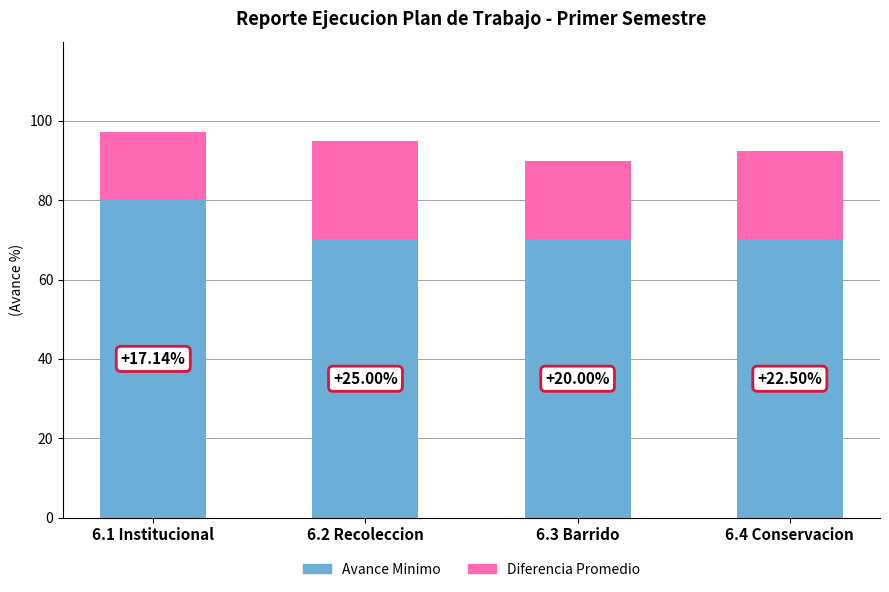

What is the average value of the Avance Minimo series?

72.5